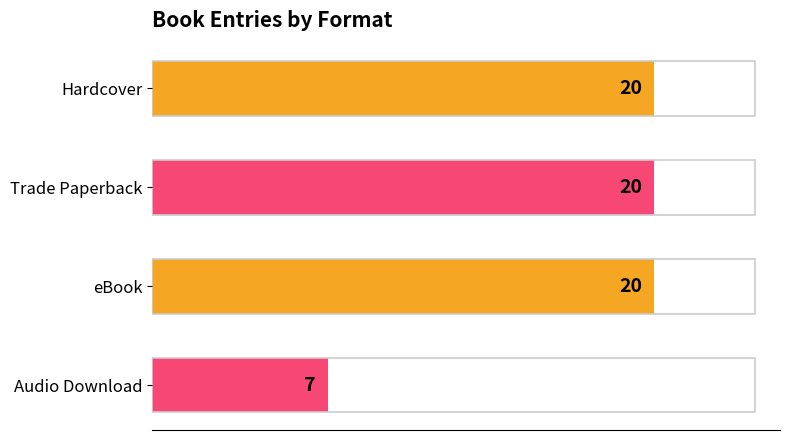

Reading right to left, what are all the values shown in this chart?

7	20	20	20